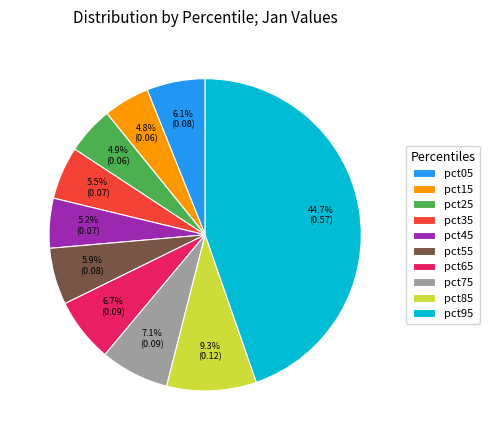

How many segments does this pie chart have?

10